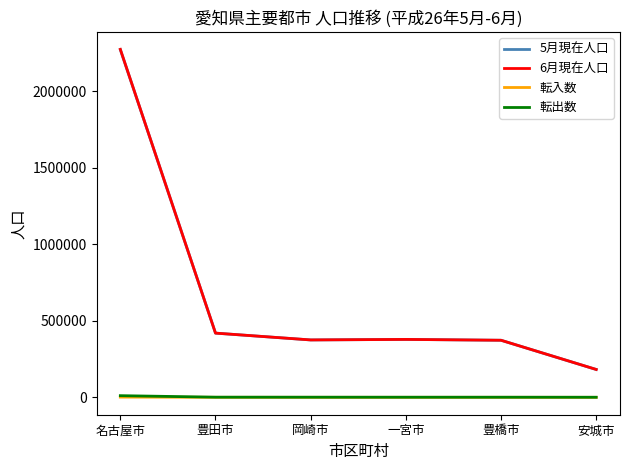

How many lines are shown in the chart?

4